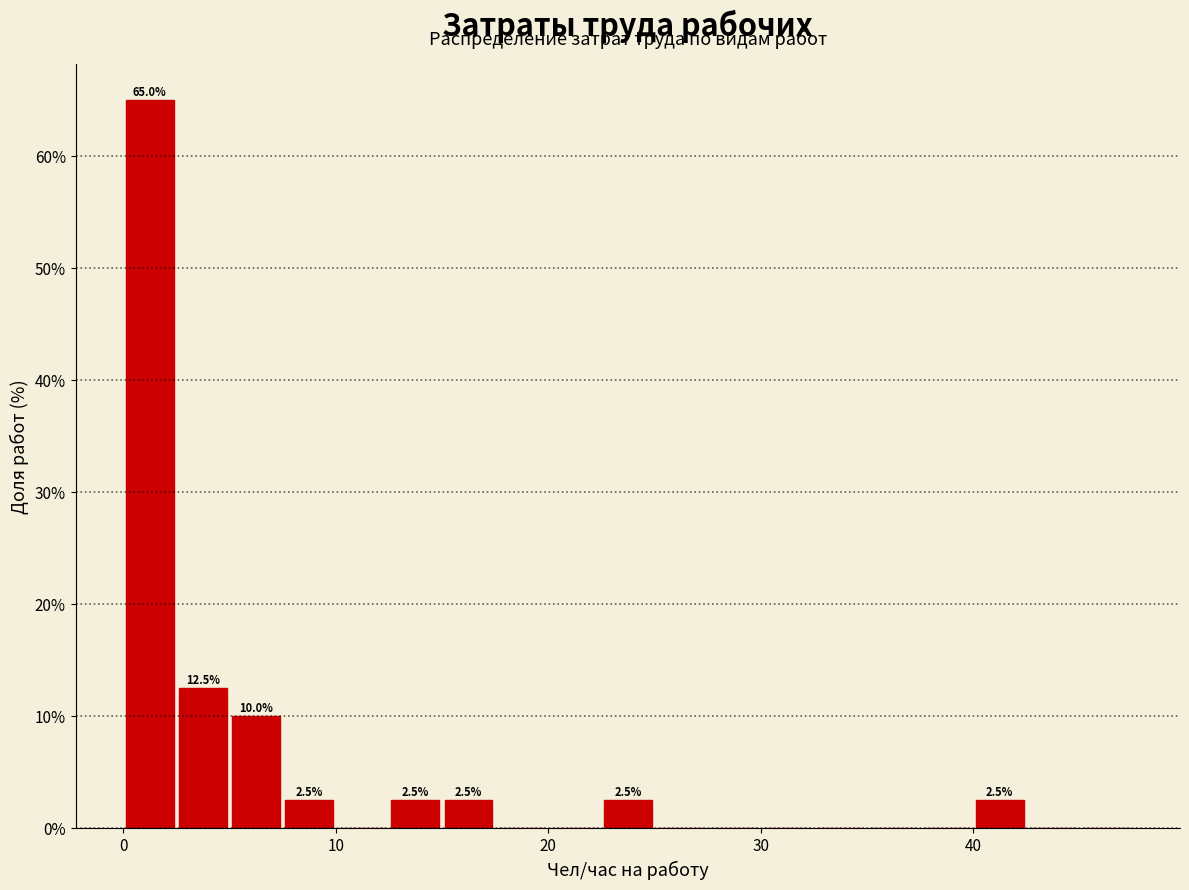

Around what value on the x-axis is the tallest bar? Give the approximate position of its centre, as read against the axis.

1